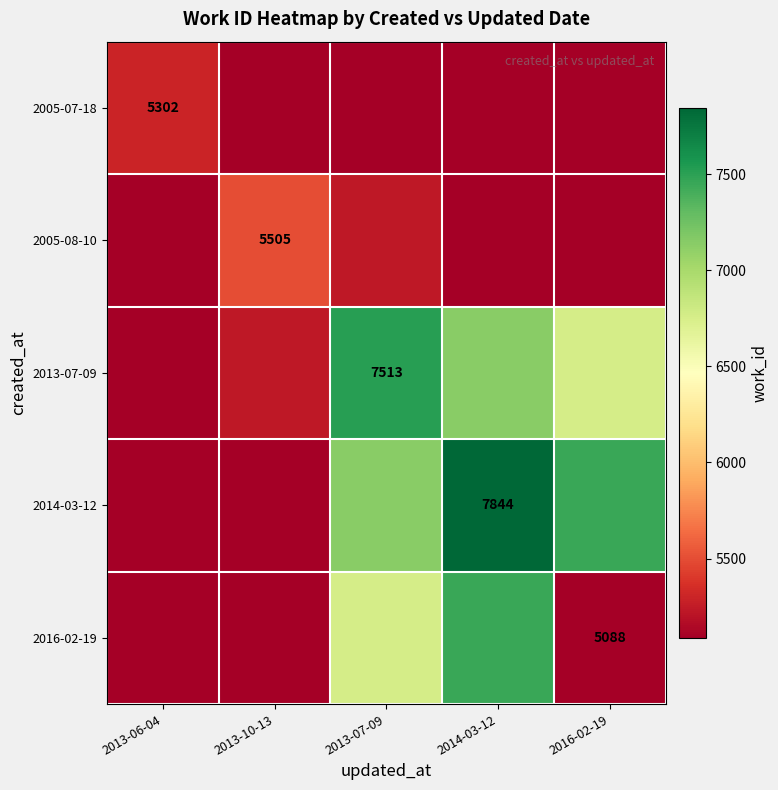

What is the maximum value for 2014-03-12?

7844.0